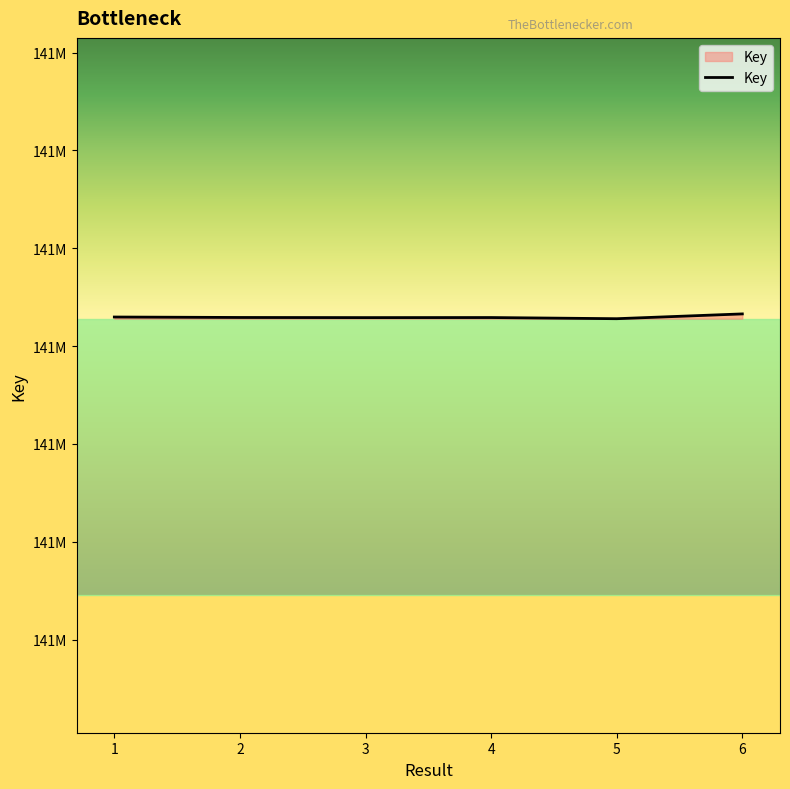

How many interior local valleys (lower than both neighbors) does the data have?

2